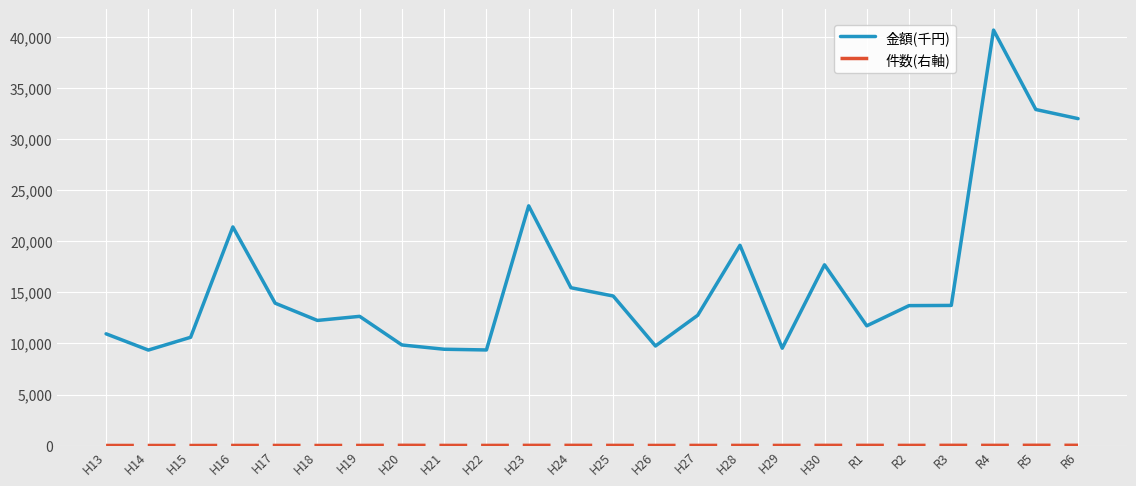

Which series has the largest total across all categories?

金額(千円)